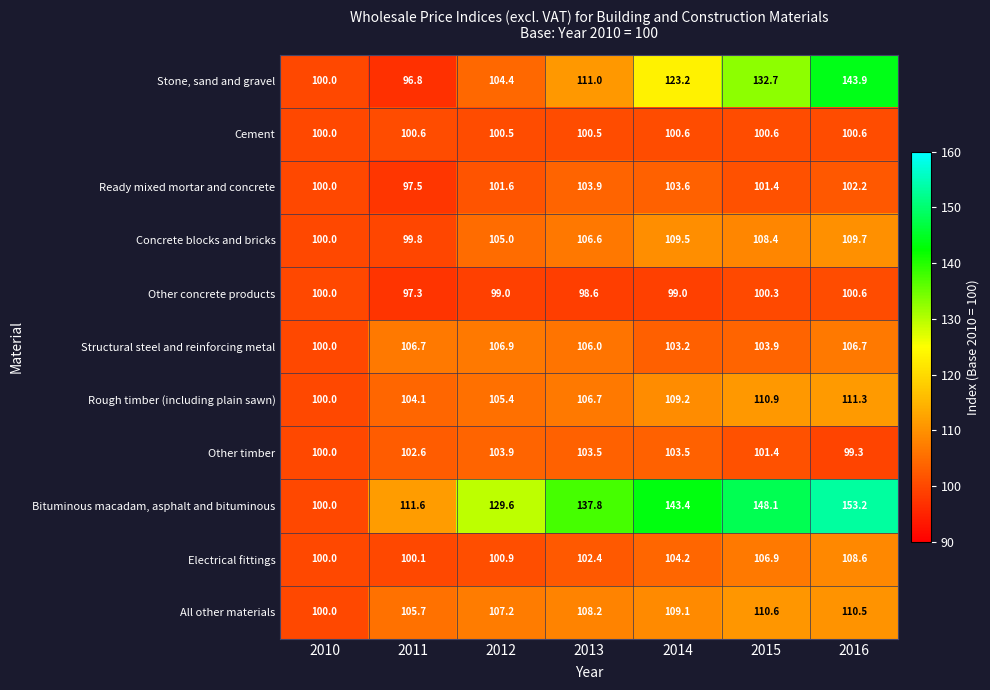

At which label is Ready mixed mortar and concrete closest to 100?

2010